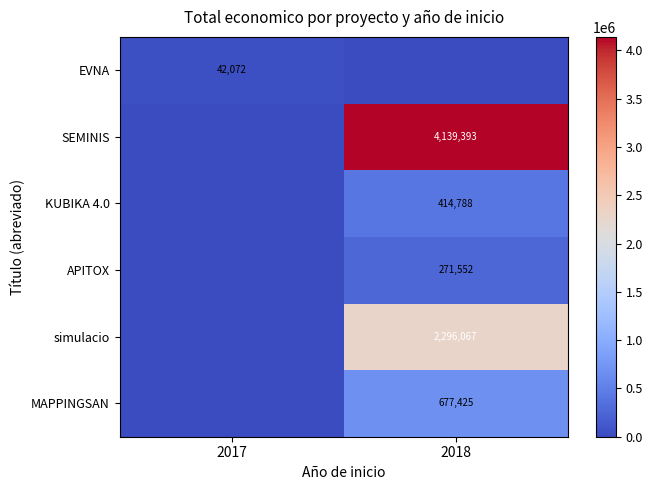

The value of SEMINIS at 2018 is 4139393. True or false?

True